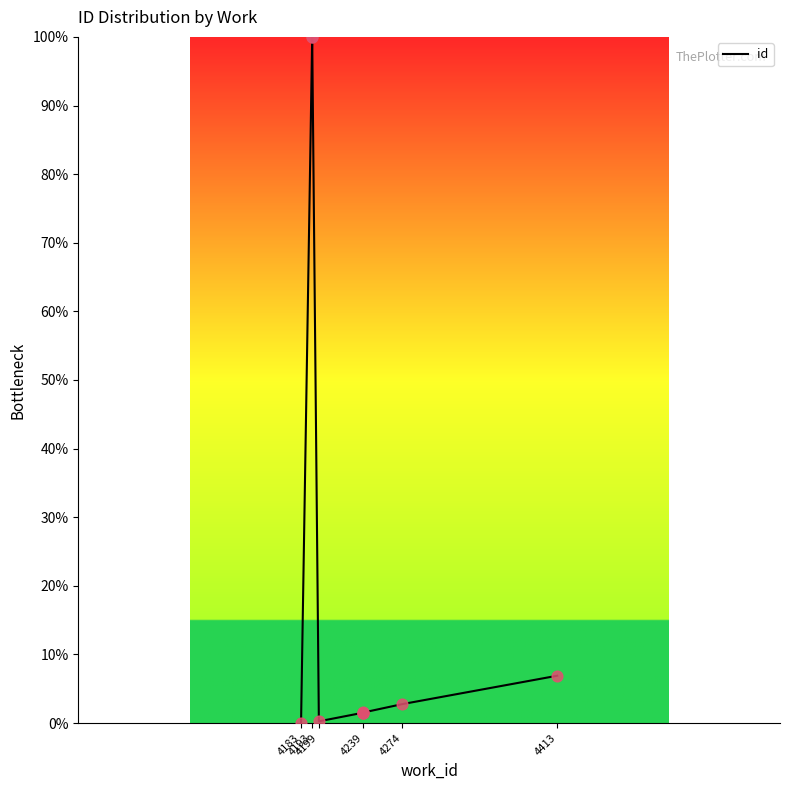

What is the change in value from 4239 to 4274?

+1.2